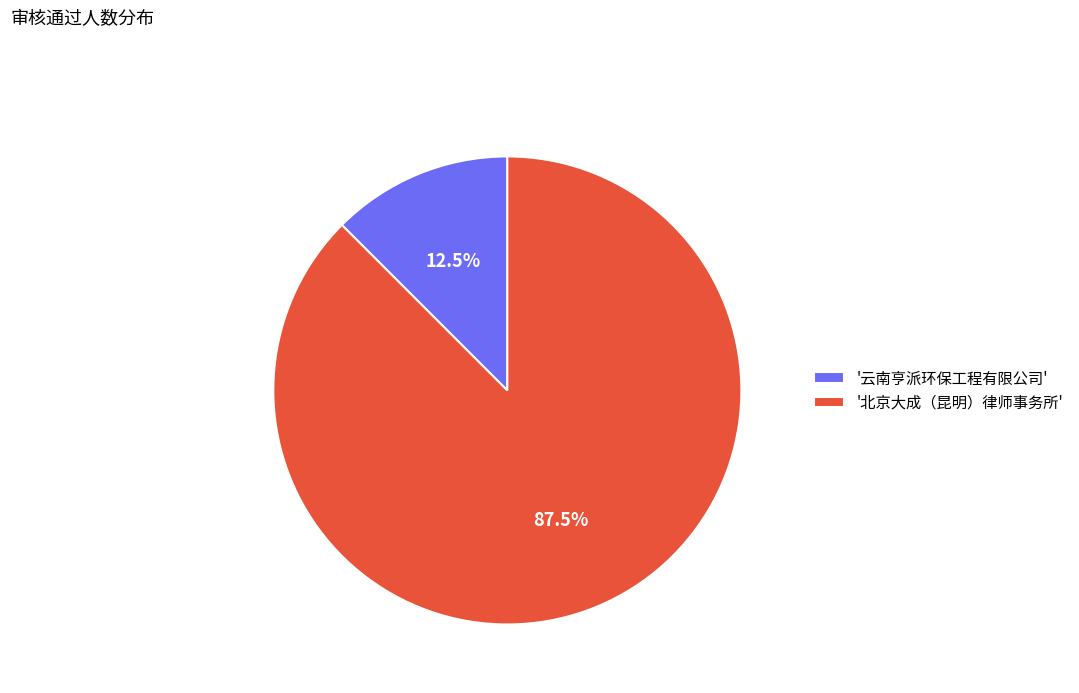

Count the number of slices in the pie.

2